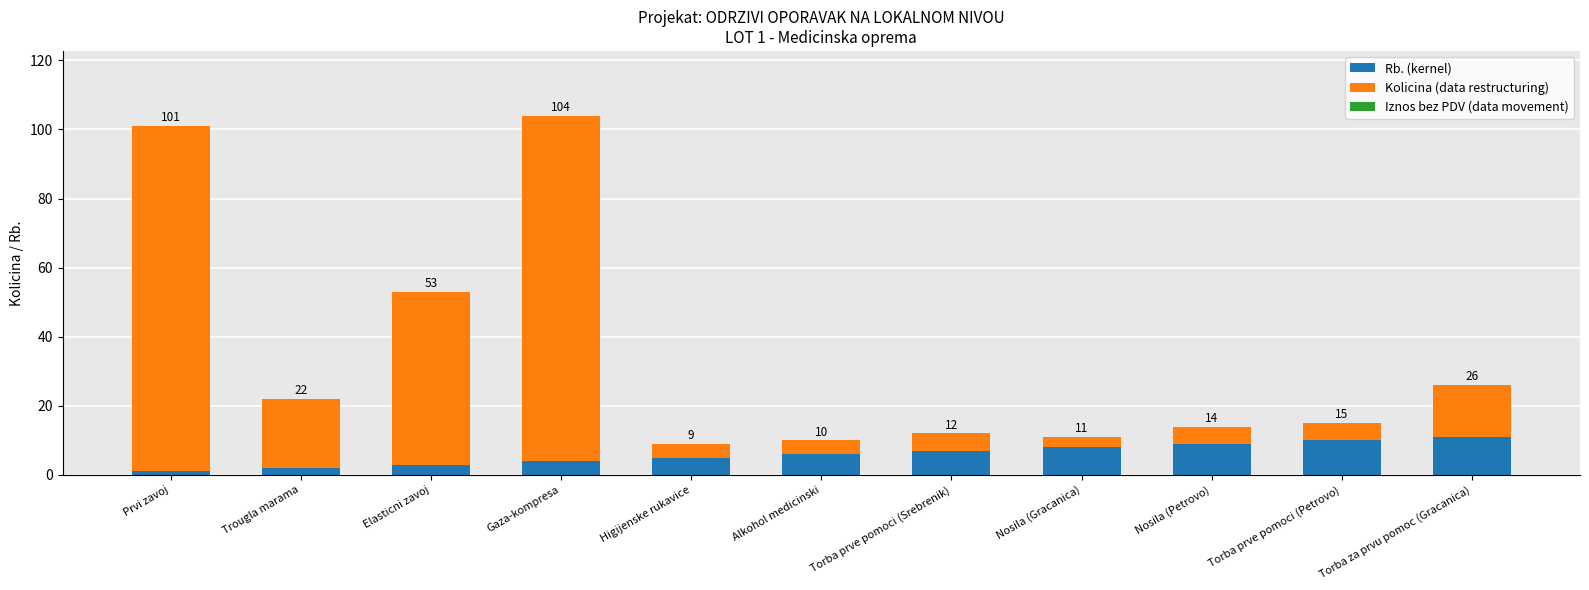

Does the chart contain stacked bars?

Yes